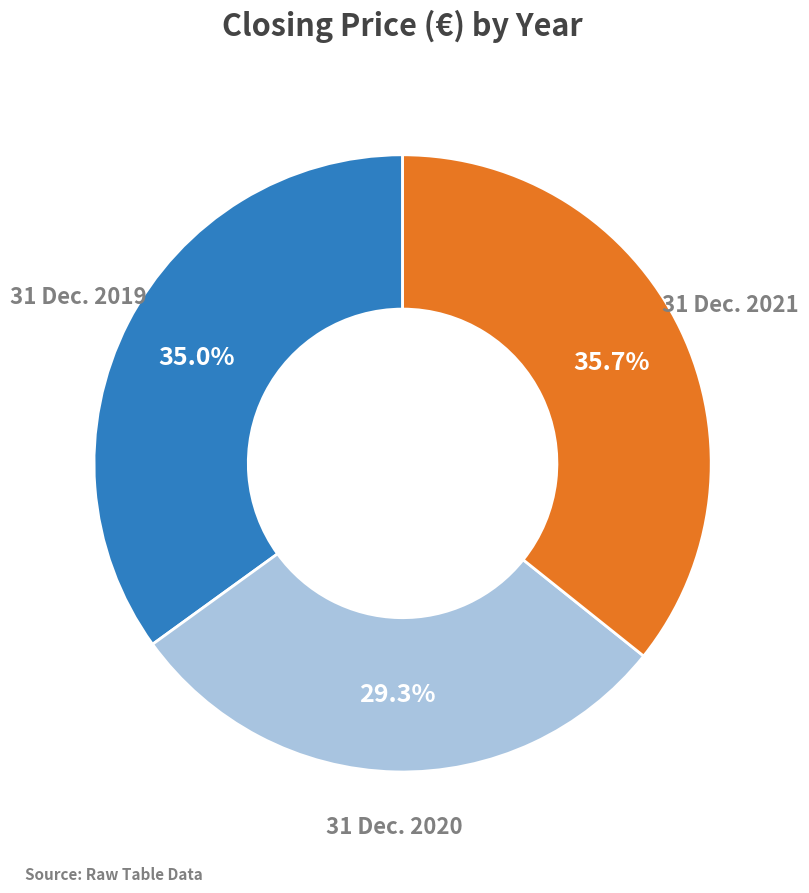

Which category has the biggest portion of the pie?

31 Dec. 2021